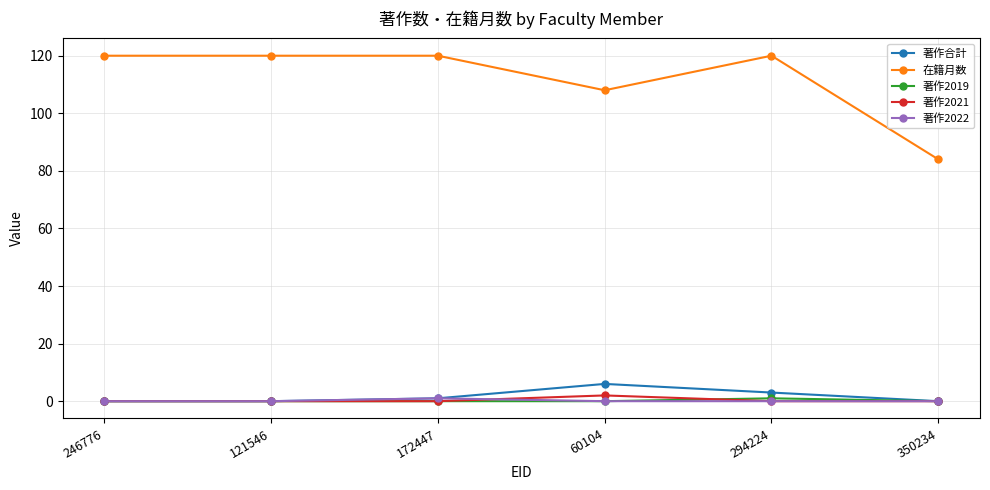

What is the spread (max minus min) of values at 350234?

84